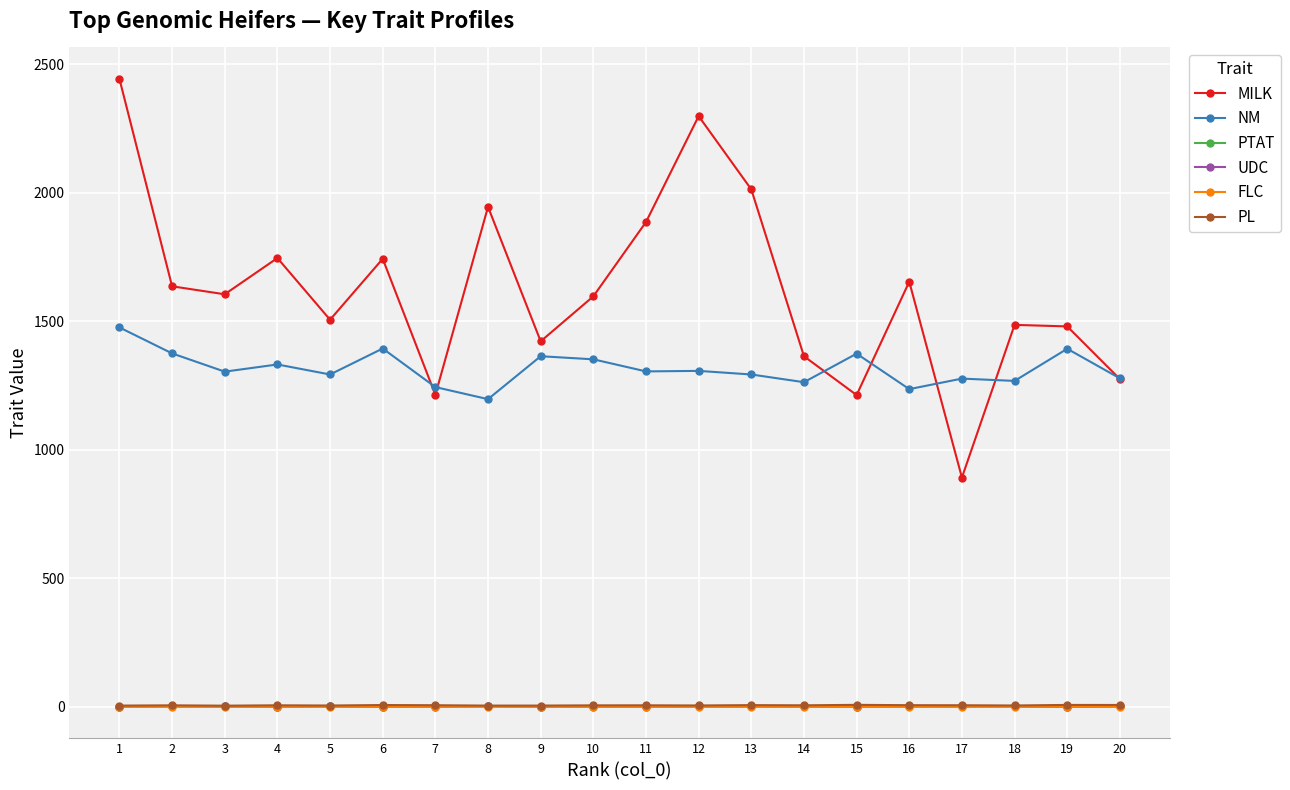

The value of MILK at 13 is 1032.6. True or false?

False